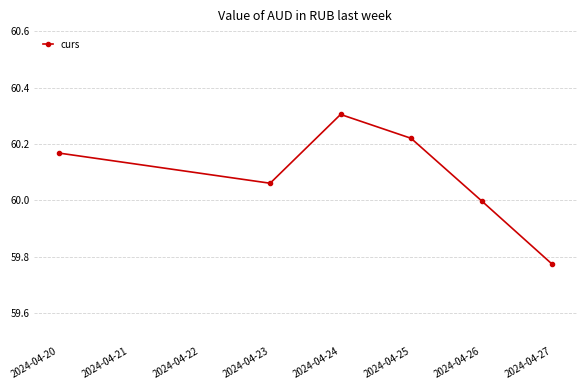

What is the greatest value displayed?

60.3